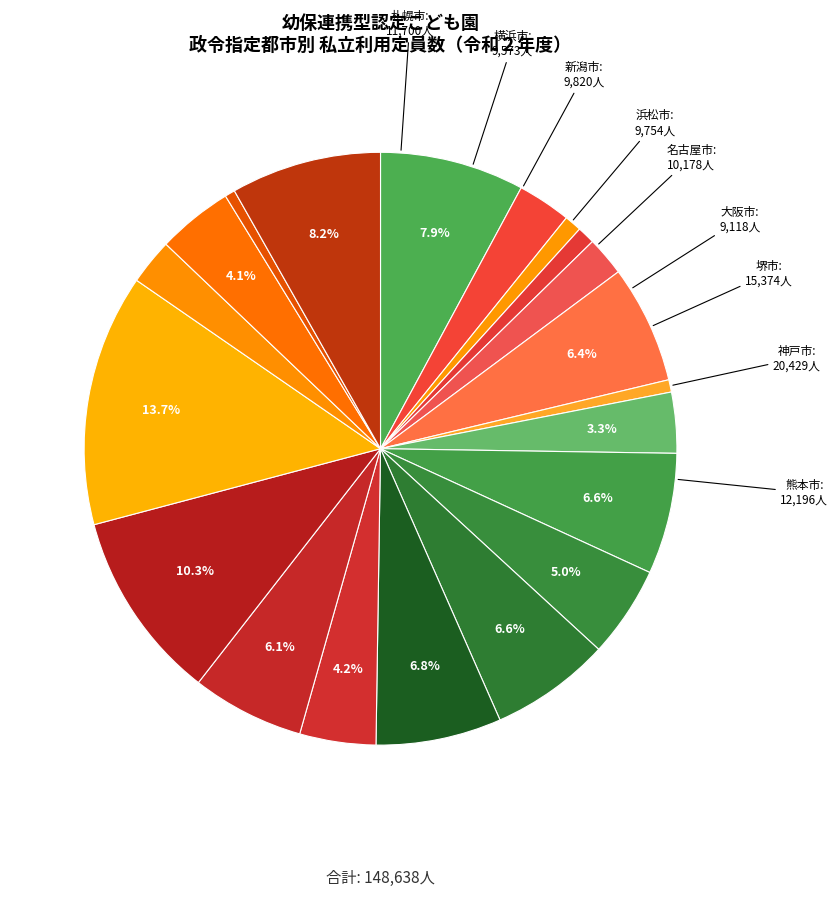

Which slice is the largest?

神戸市